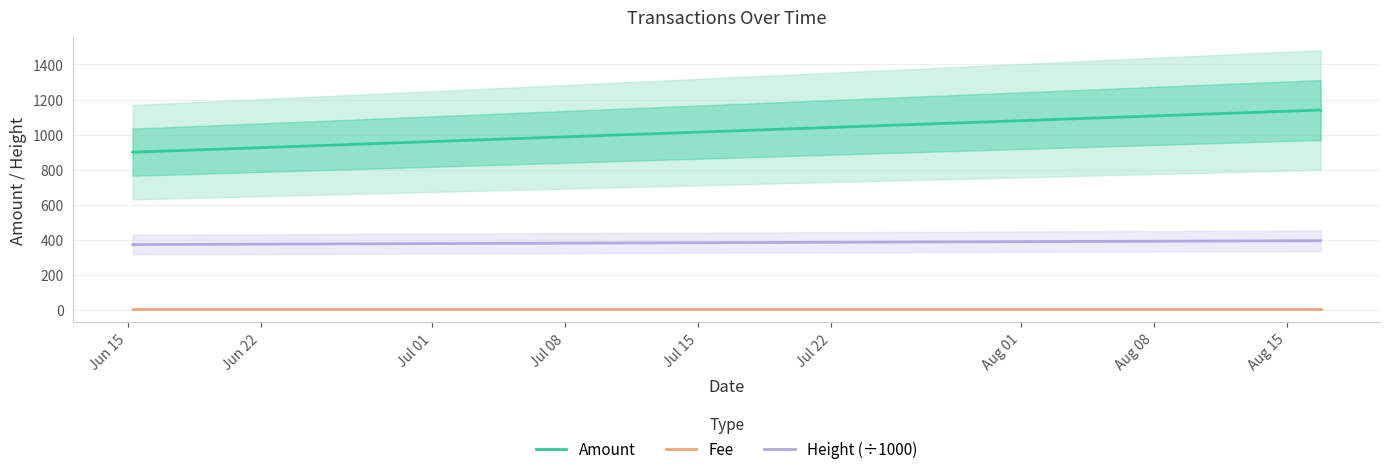

True or false: Fee and Height (÷1000) intersect in this chart.

False